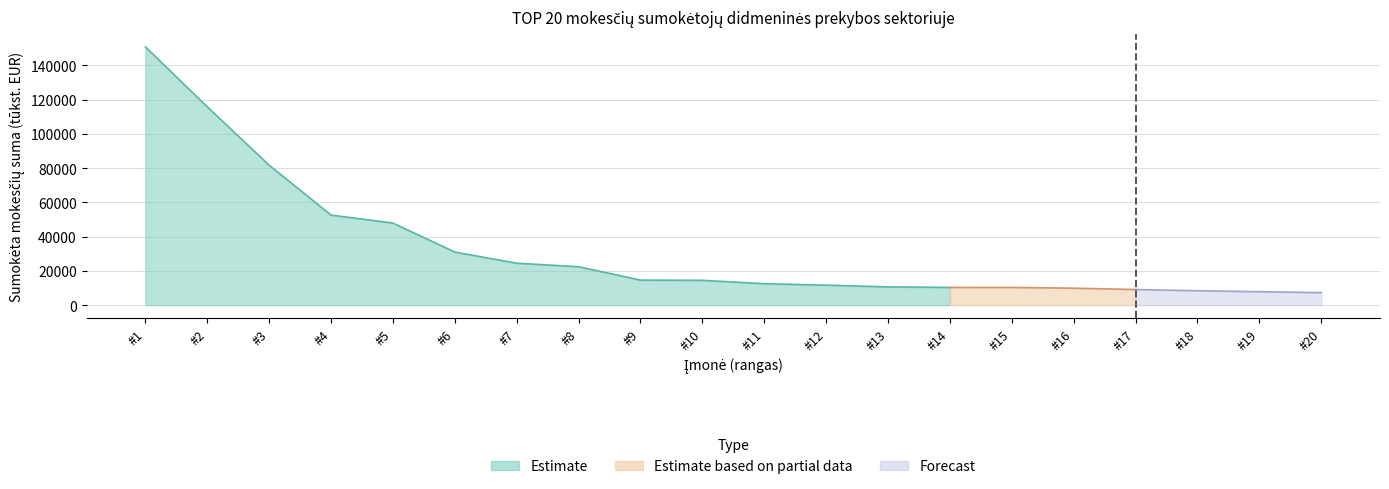

What is the greatest value displayed?

150857